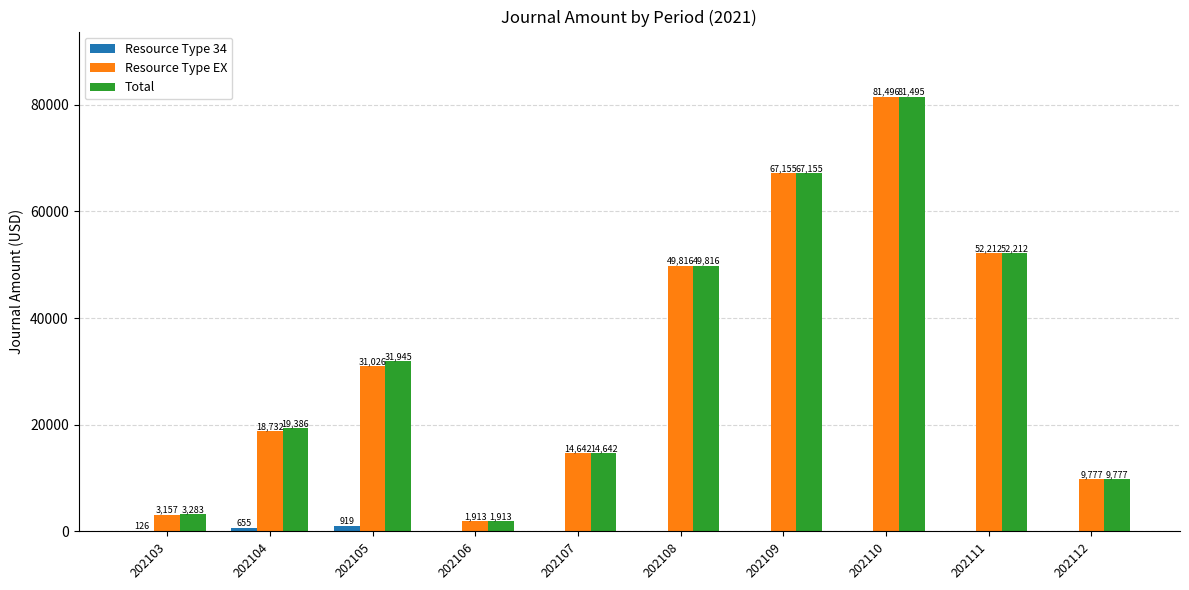

Between 202104 and 202107, which series saw the biggest shift?

Total